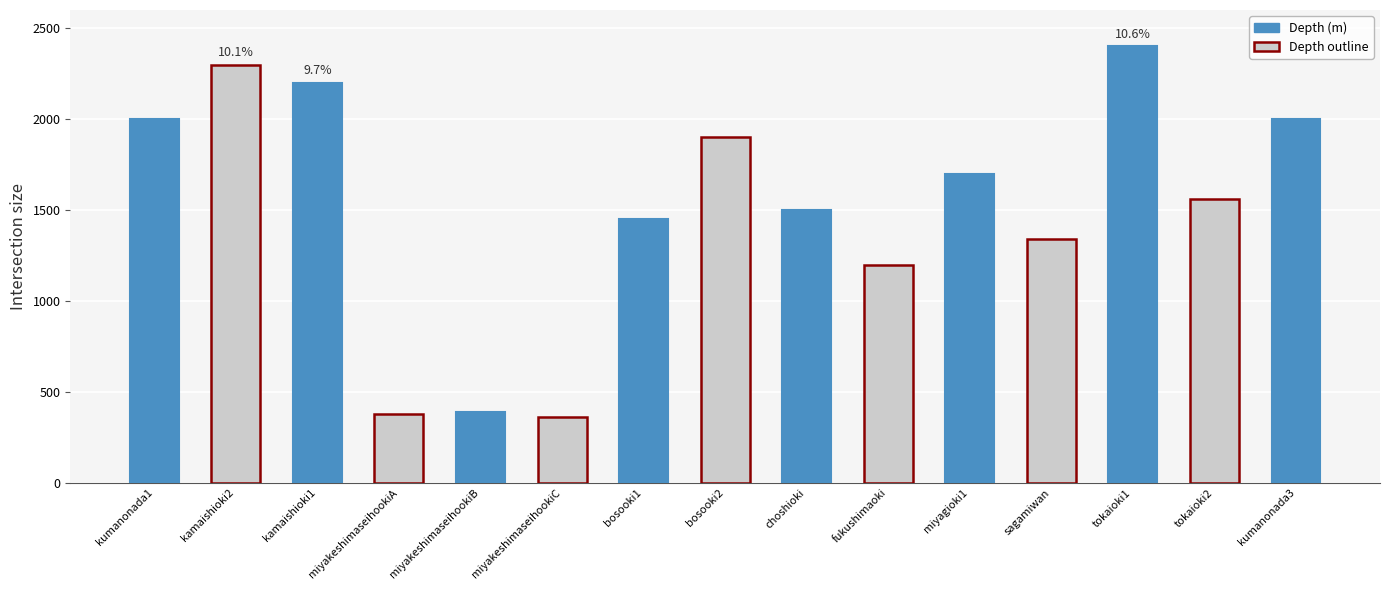

Are the bars grouped side by side (vs. stacked)?

No